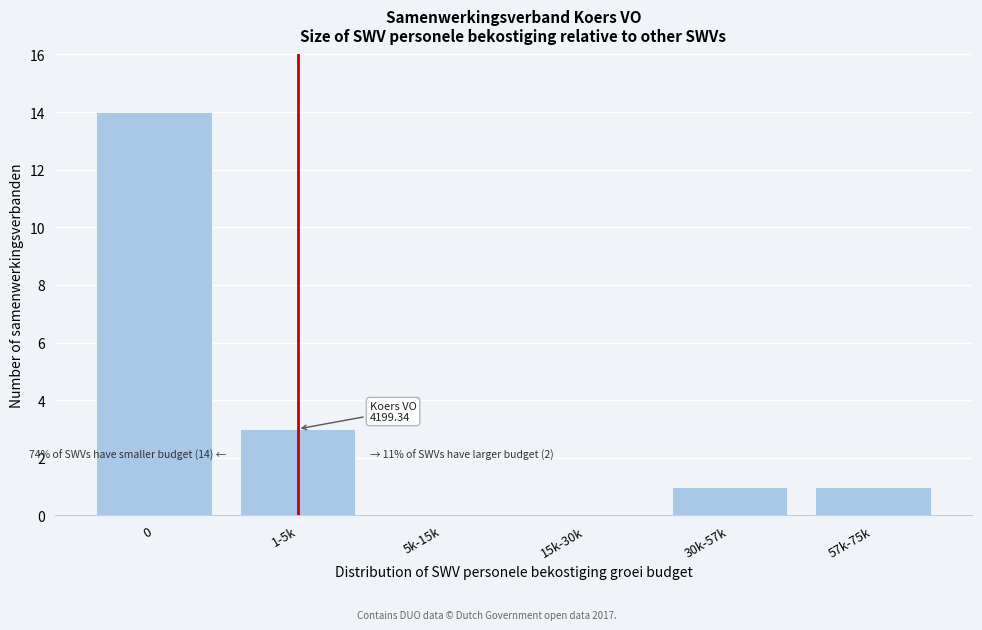

The chart shows a value of 20 at 0. True or false?

False